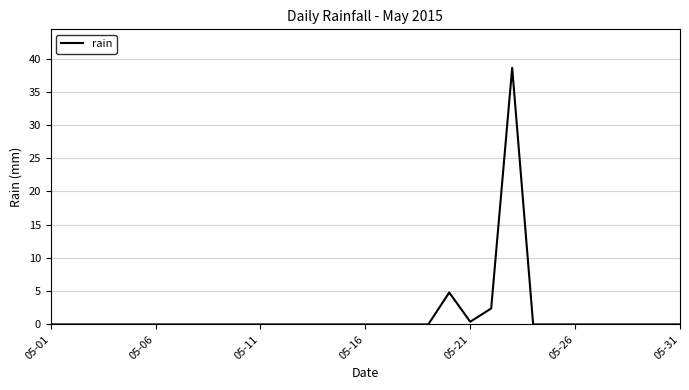

Is this an area chart (filled region under the line)?

No